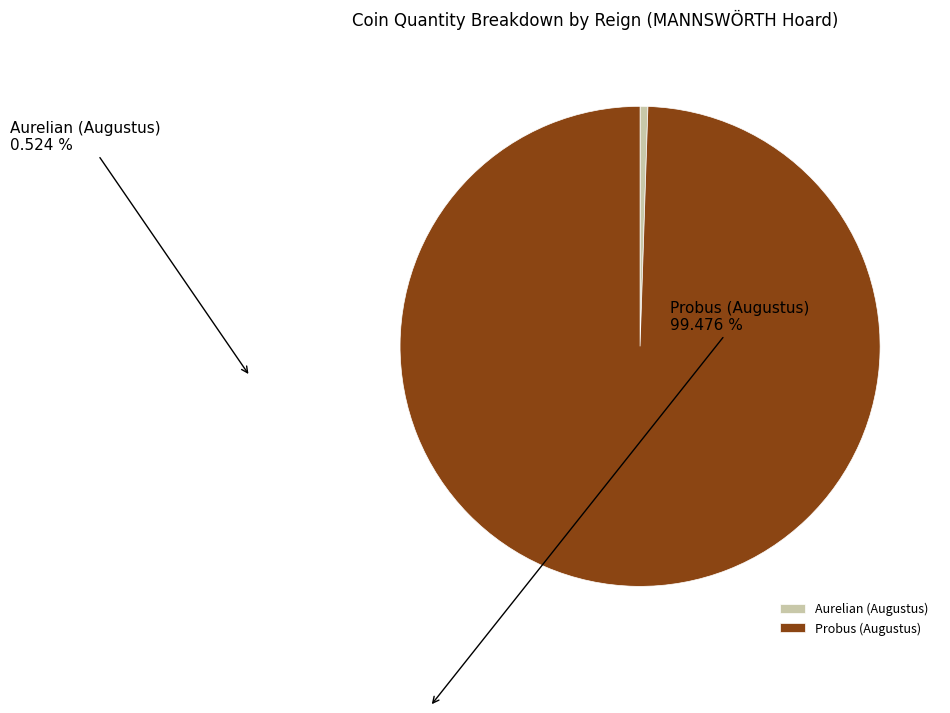

How many segments does this pie chart have?

2